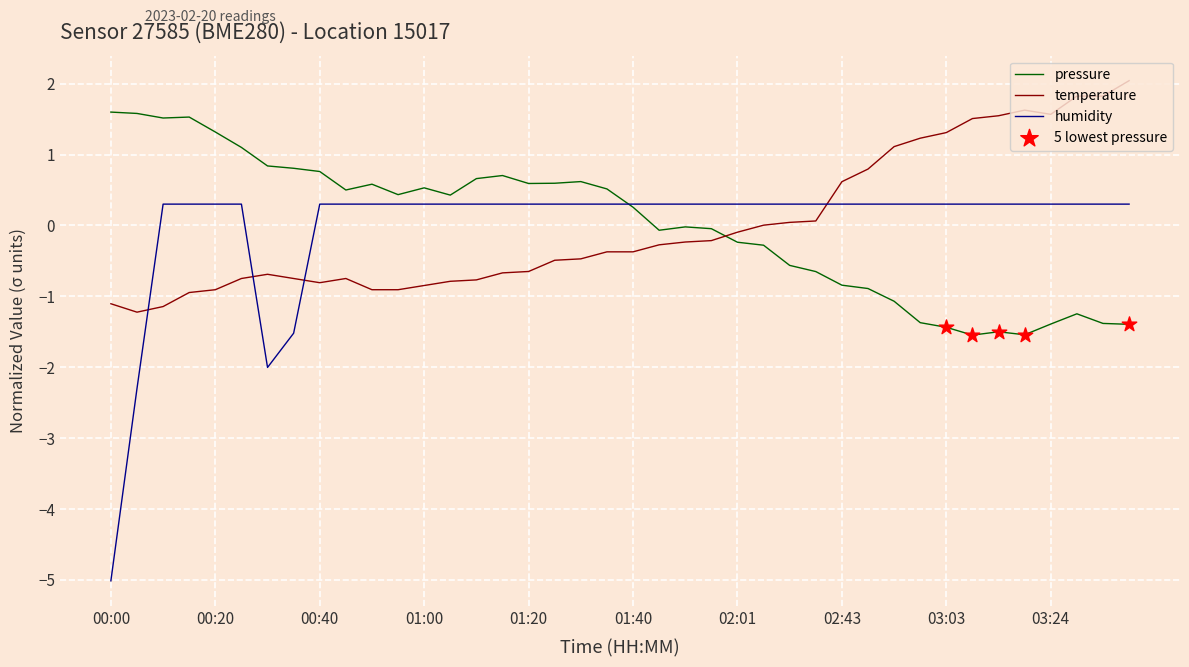

Rank the series by their maximum value, from highest to lowest.

temperature, pressure, humidity